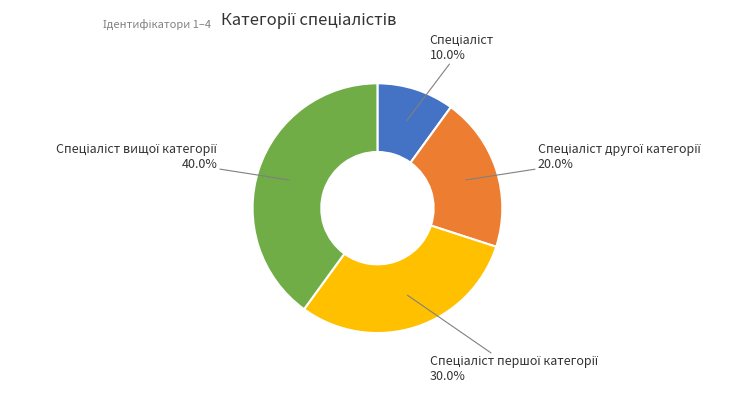

Is there any slice that represents more than half of the pie?

No